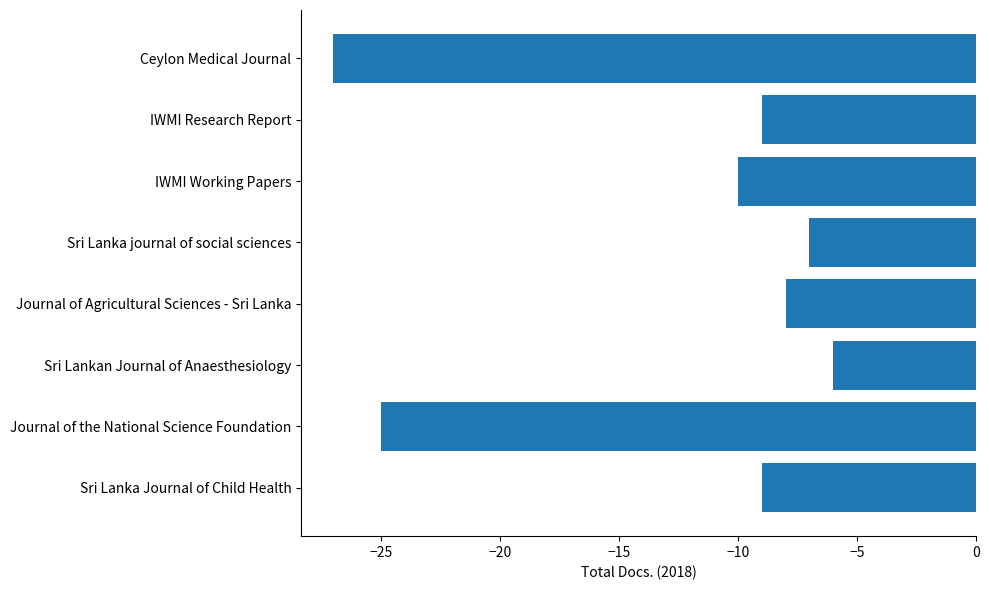

How many values exceed -9?

3